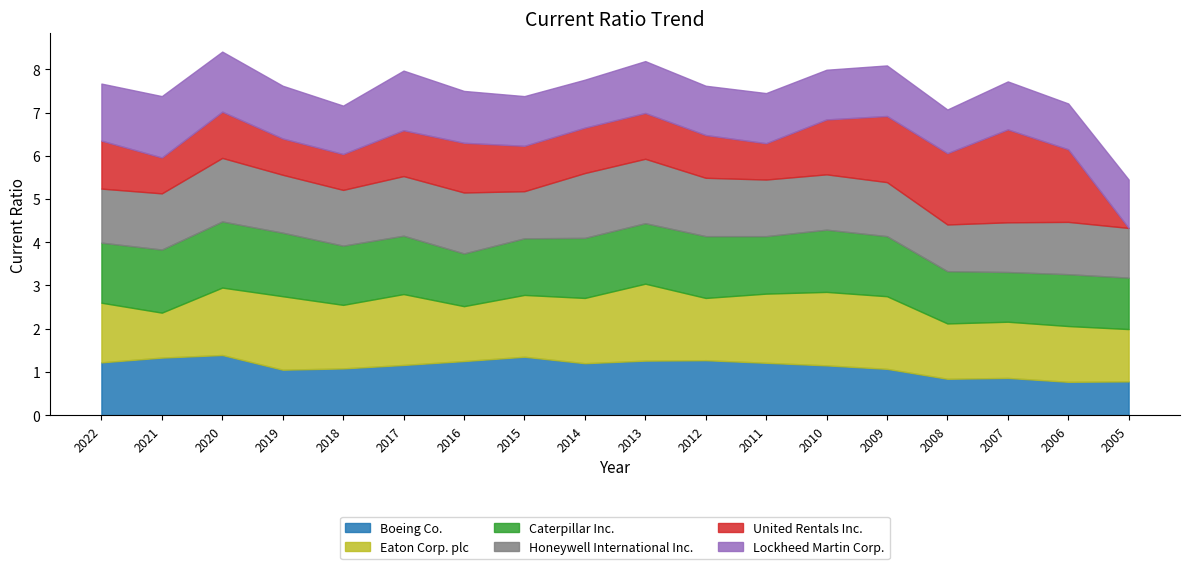

What is the difference between the highest and lowest values at 2007?

1.3